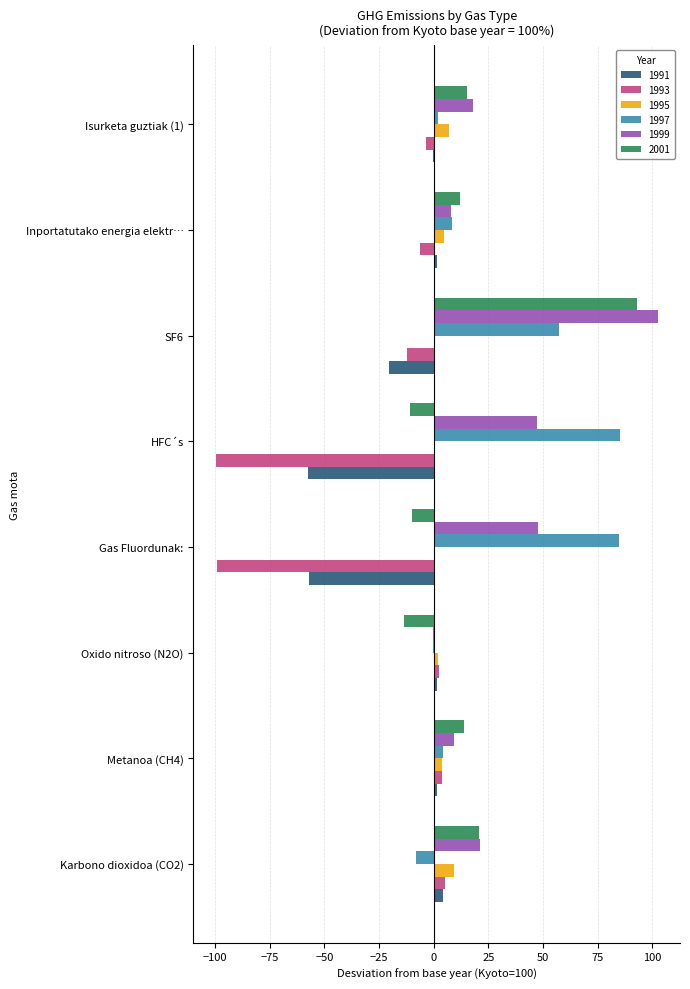

Which category has the highest value across all series?

SF6